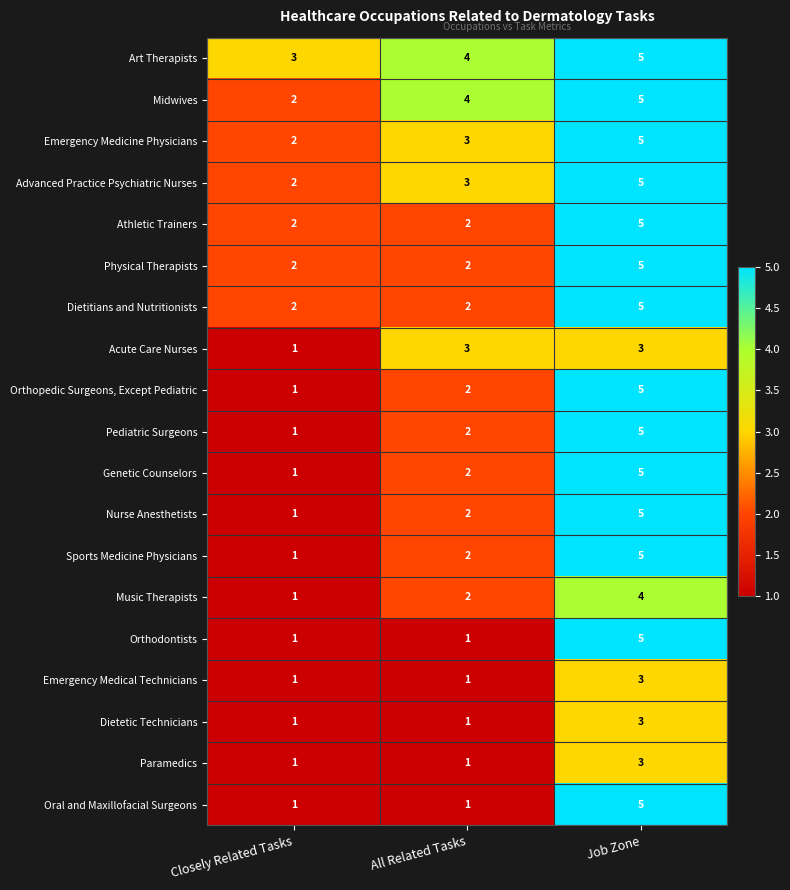

How many categories are shown in the chart?

3